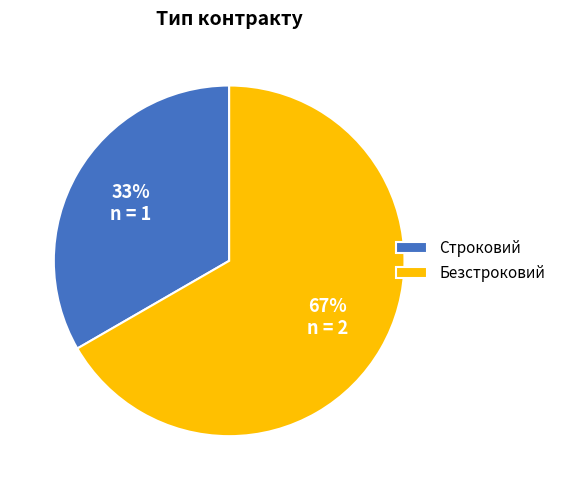

To the nearest percent, what percentage of the pie is Безстроковий?

67%